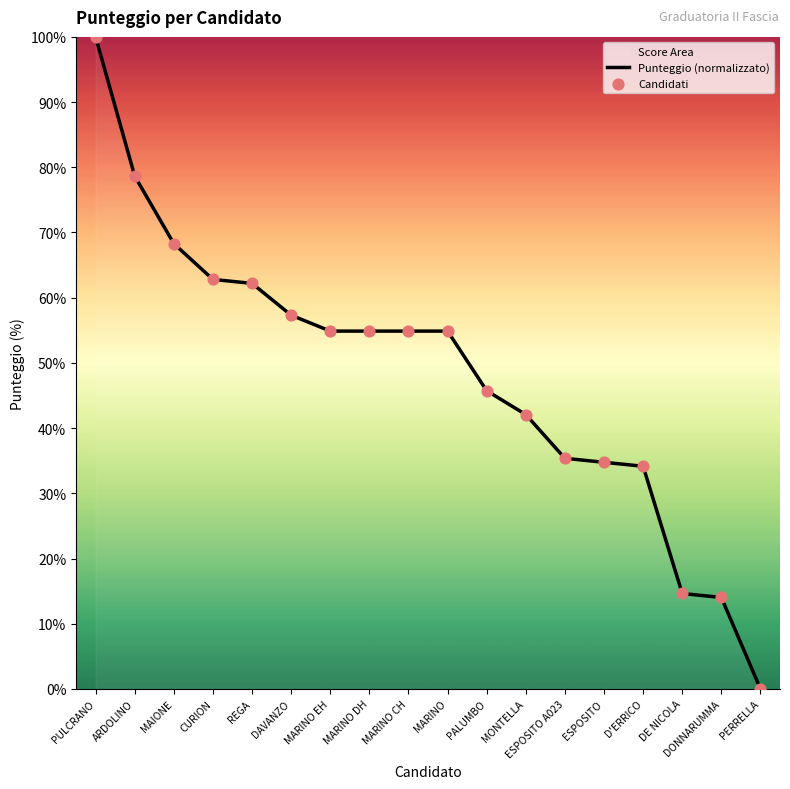

Which series reaches the maximum Y coordinate?

Punteggio (normalizzato)